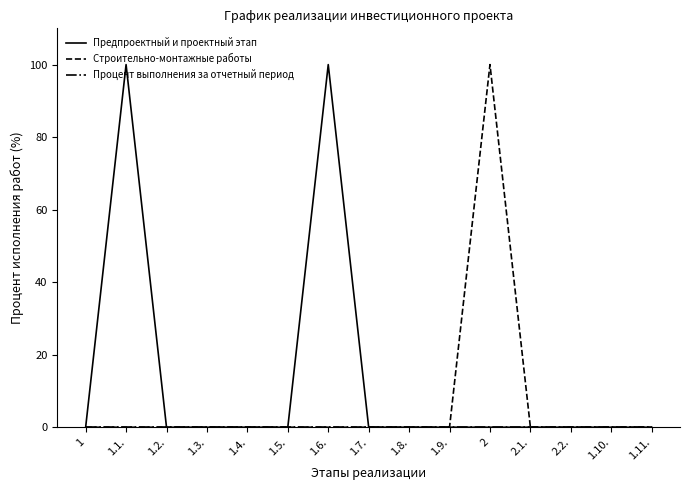

The Строительно-монтажные работы series shows 34 at 2.2.. True or false?

False